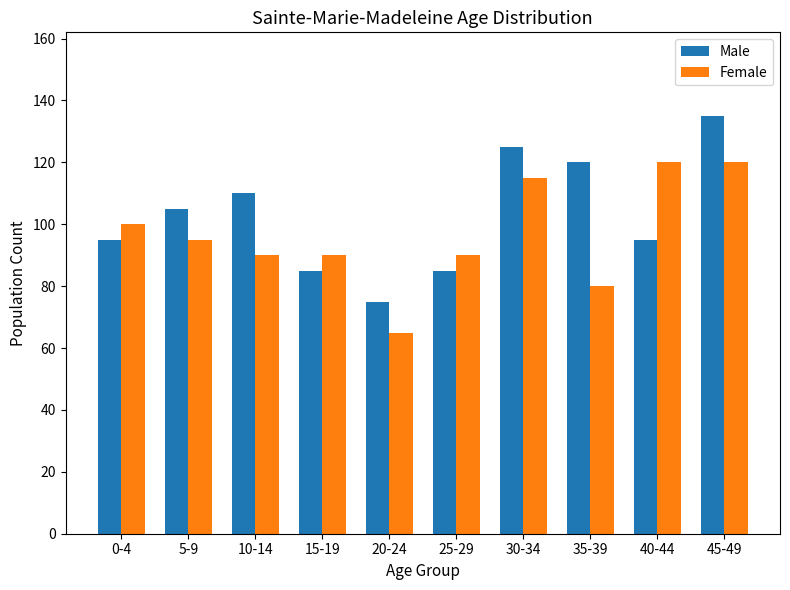

Which category has the highest value in the Male series?

45-49